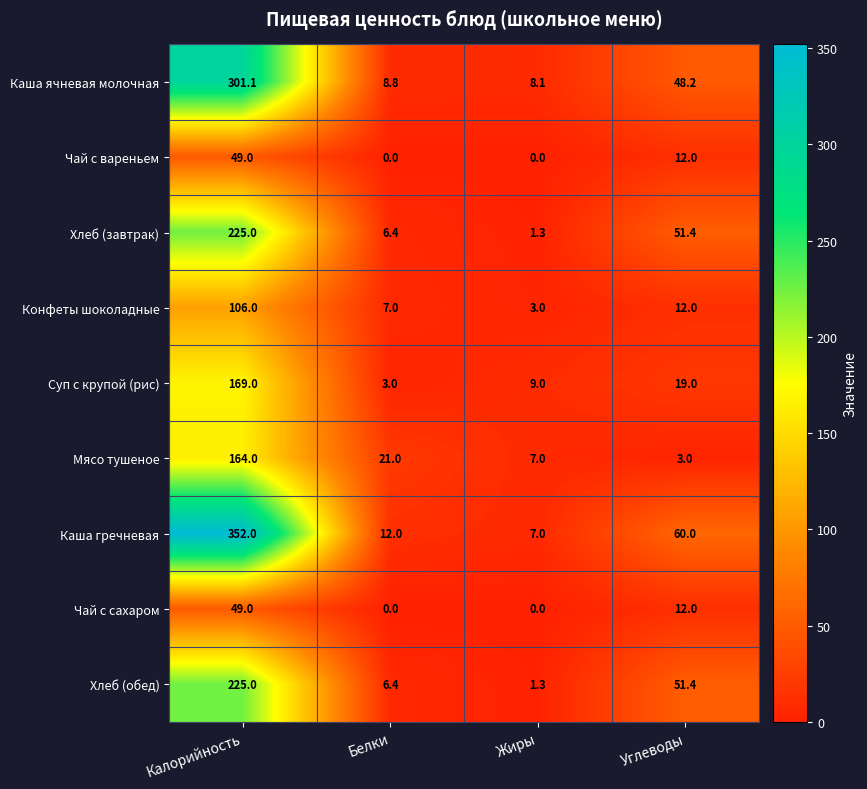

Which series has the largest total across all categories?

Каша гречневая